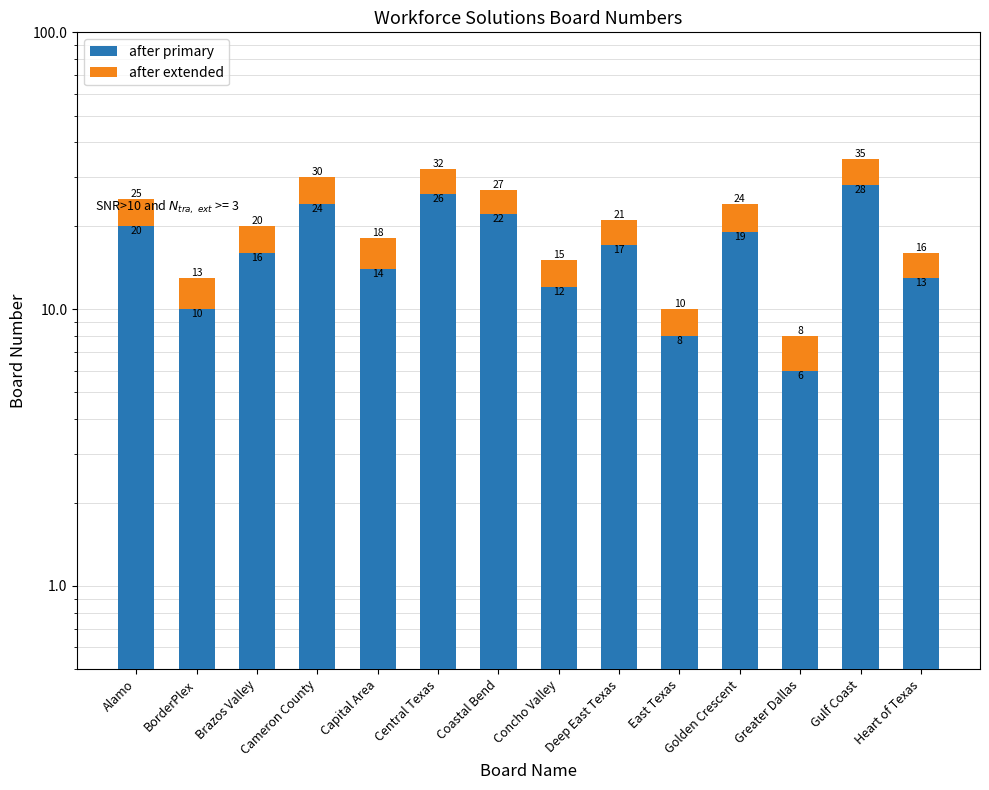

At how many categories does at least one series exceed 24?

2